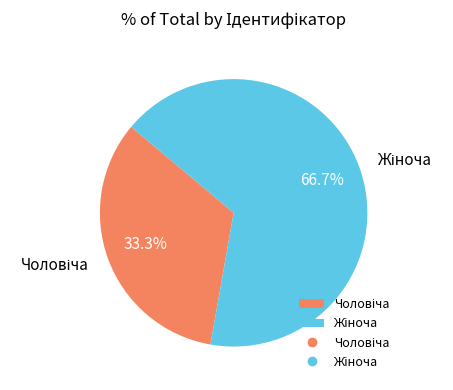

Is there a majority slice in this chart?

Yes